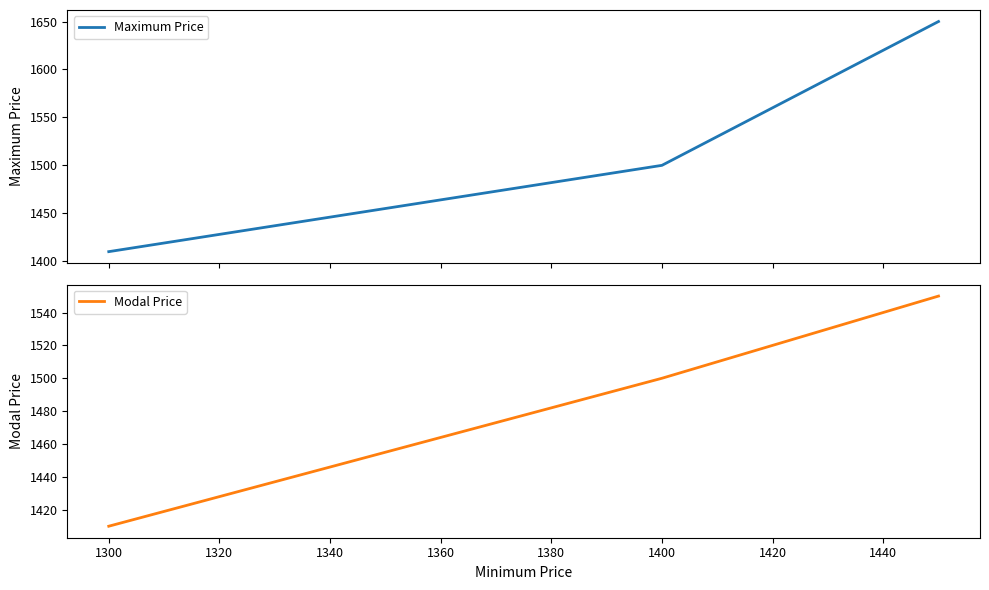

At how many categories does at least one series exceed 1426?

2